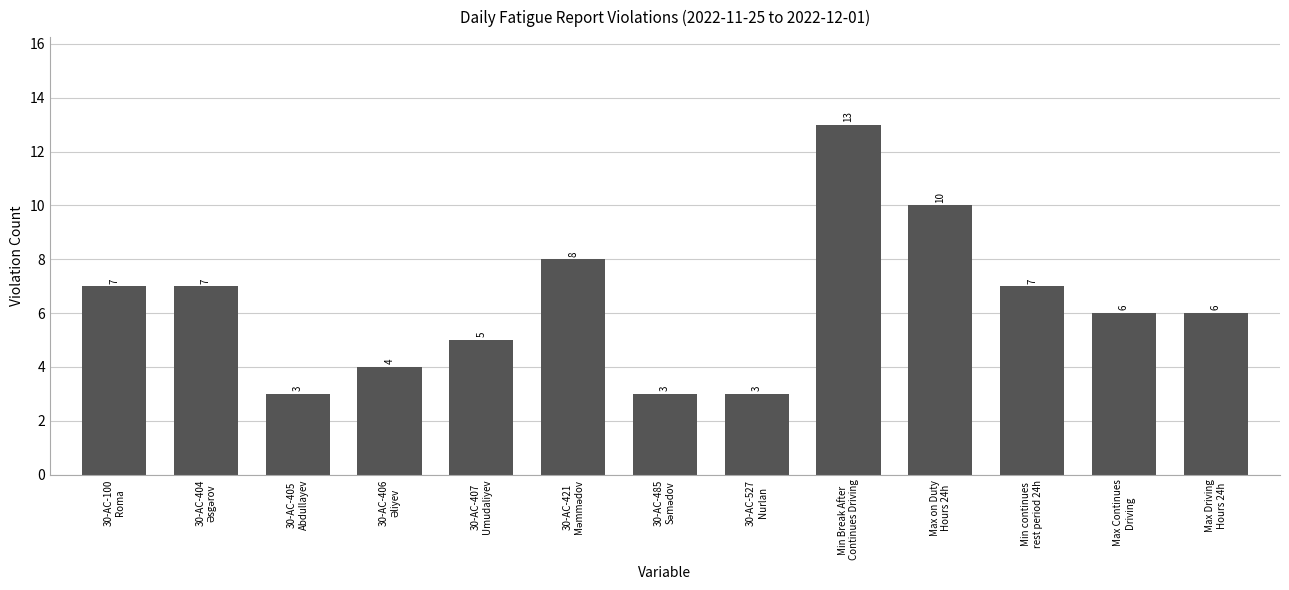

True or false: the data shows 3 at 30-AC-407
Umudaliyev.

False